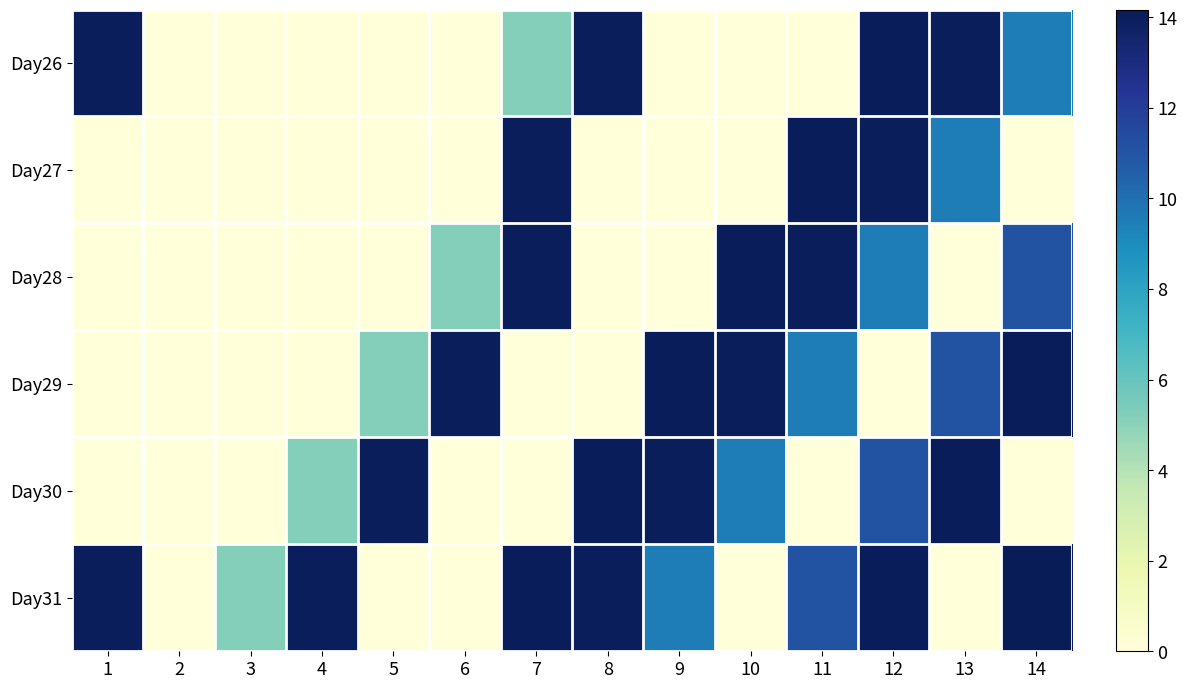

Count the number of data series in this chart.

6